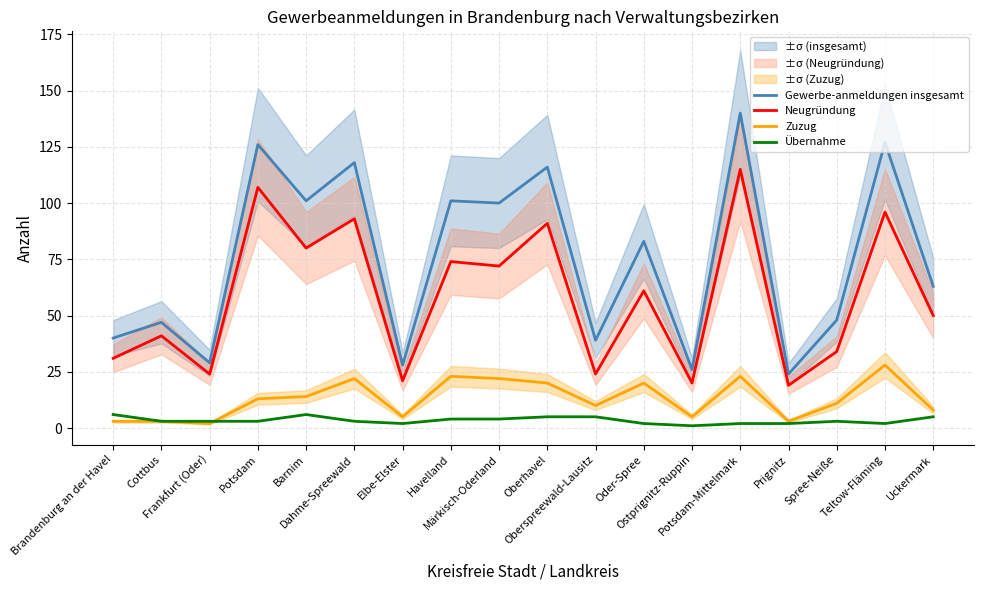

Where is Neugründung nearest to the value 67?

Märkisch-Oderland